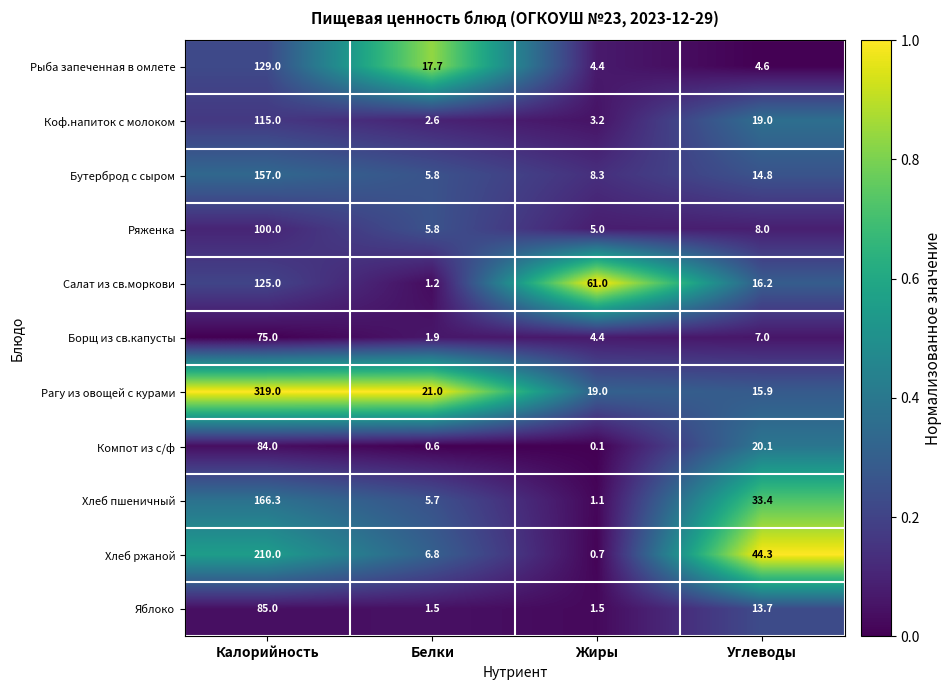

What is the difference between the Яблоко values at Белки and Калорийность?

83.5